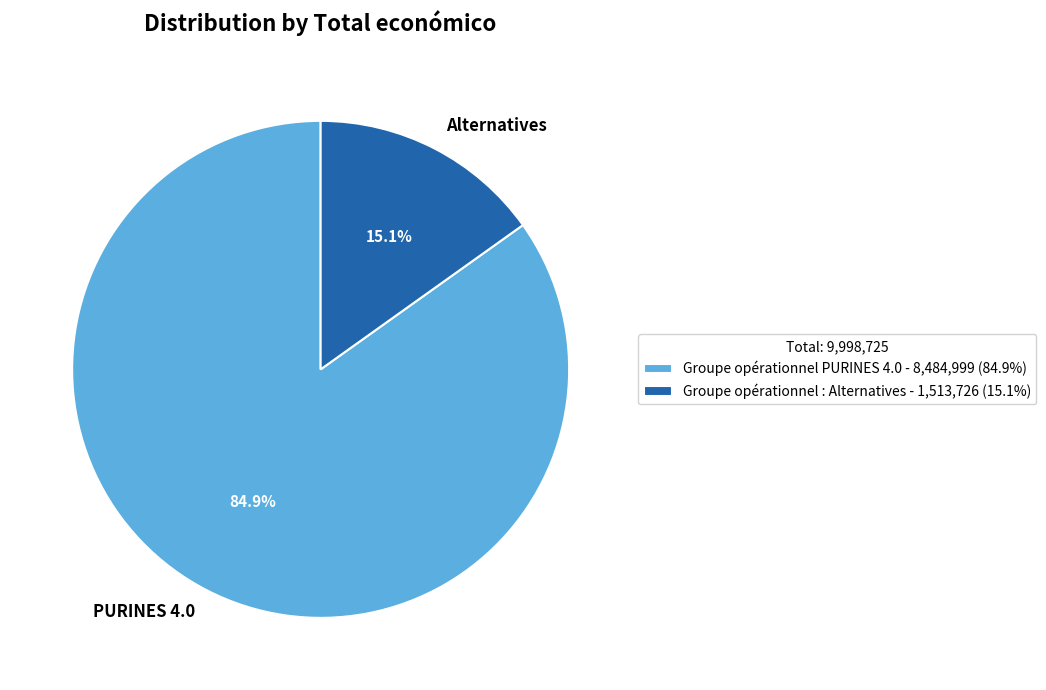

What is the ratio of the value at Groupe opérationnel PURINES 4.0 to the value at Groupe opérationnel : Alternatives?

5.6